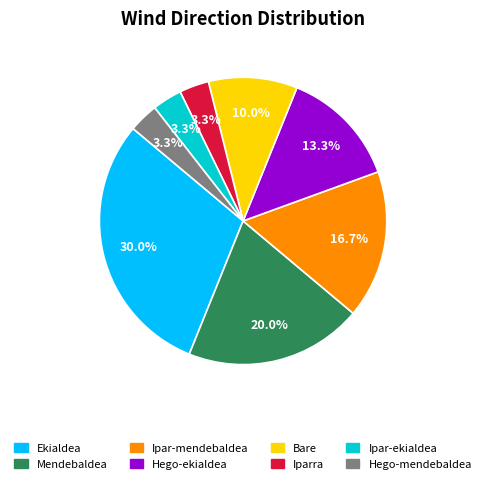

How much of the chart is everything except Iparra?

96.7%